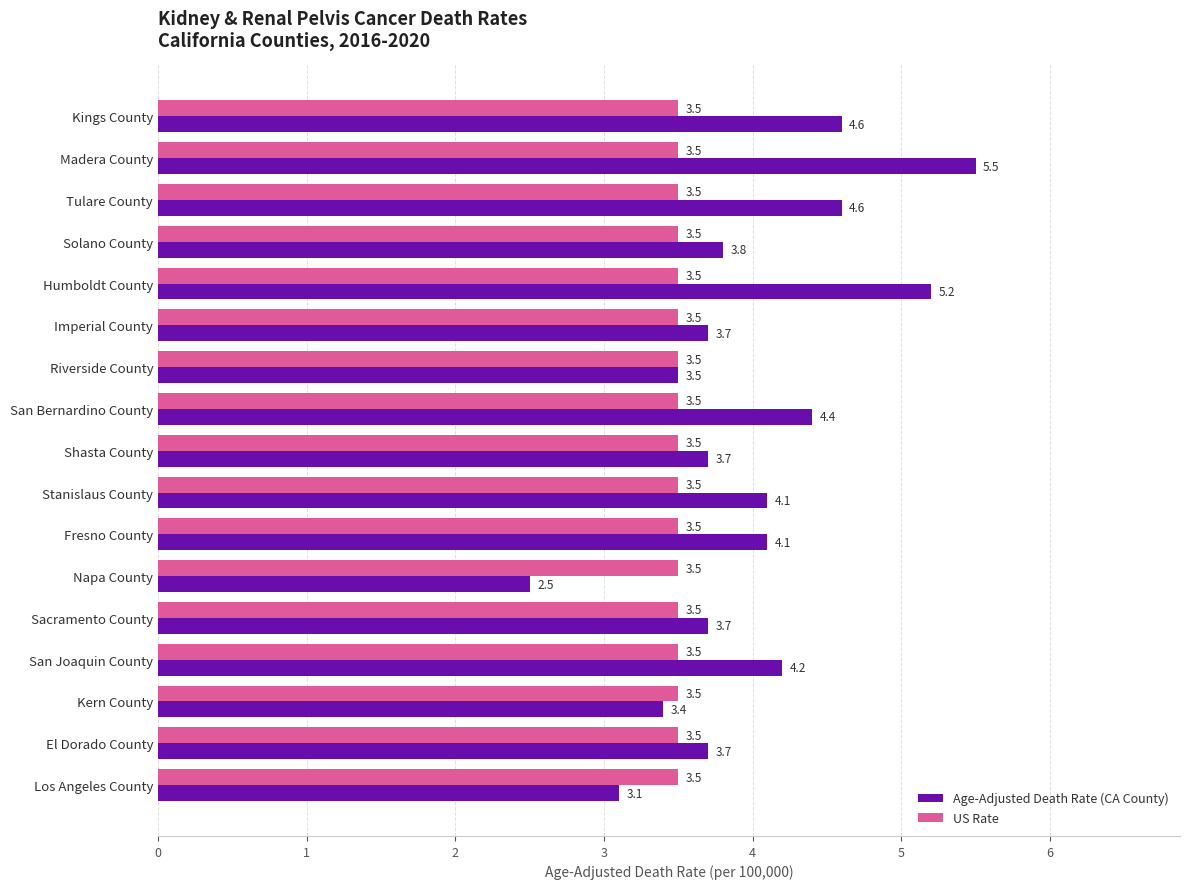

At which category does the chart reach its peak across all series?

Madera County